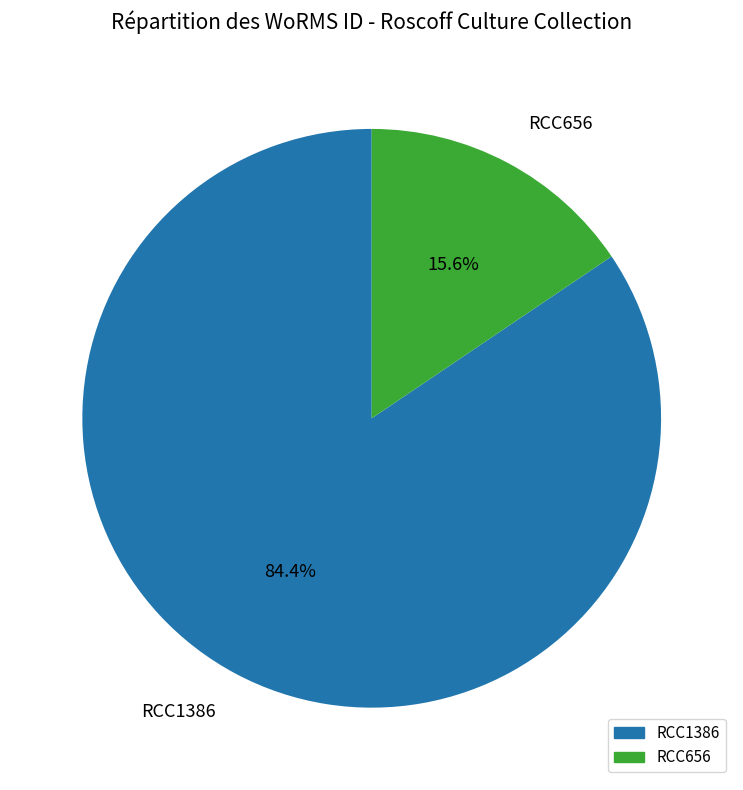

Which has a higher value, RCC1386 or RCC656?

RCC1386